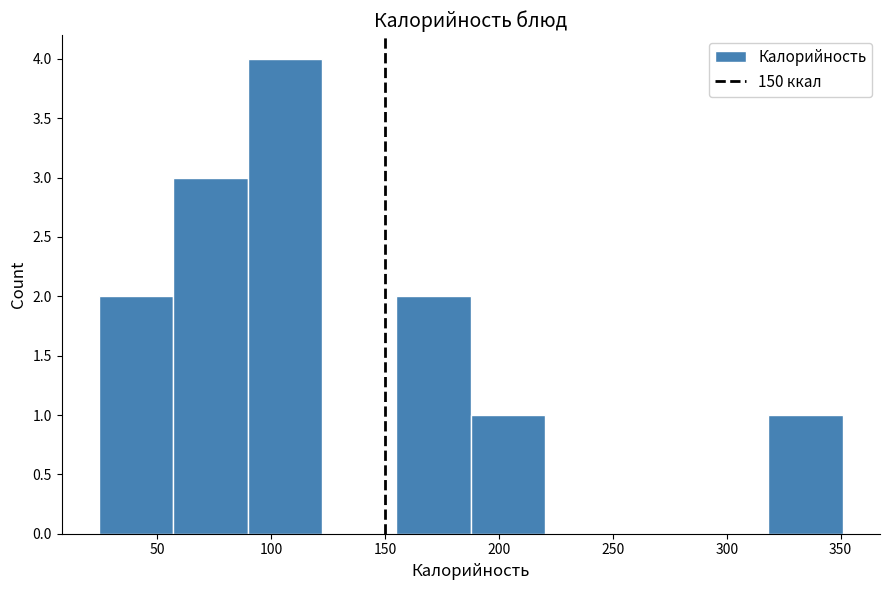

Reading left to right, list every bar in this chart as the range it spans on the x-axis followed by its height. Neither the bar edges nor the heights are printed on the chart, so give them approximately, as read against the axes.

25 to 55: 2
55 to 90: 3
90 to 120: 4
120 to 155: 0
155 to 190: 2
190 to 220: 1
220 to 255: 0
255 to 285: 0
285 to 320: 0
320 to 350: 1